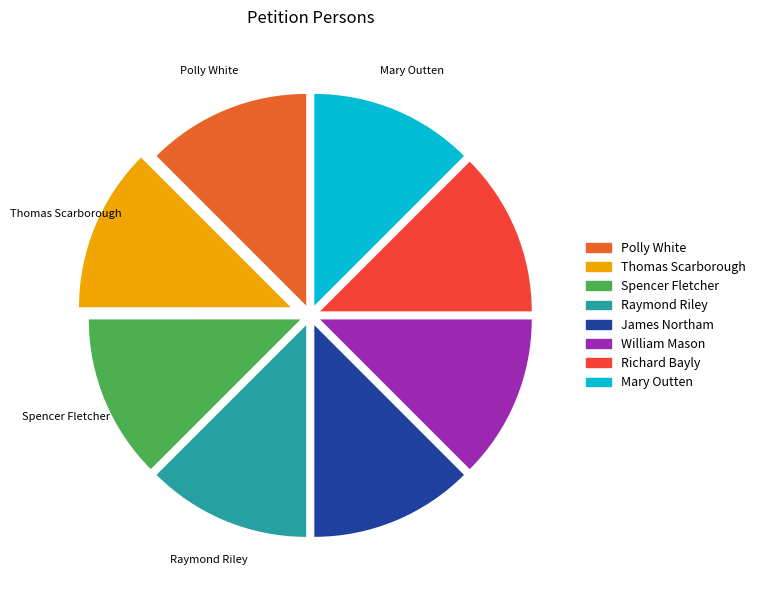

How many segments does this pie chart have?

8